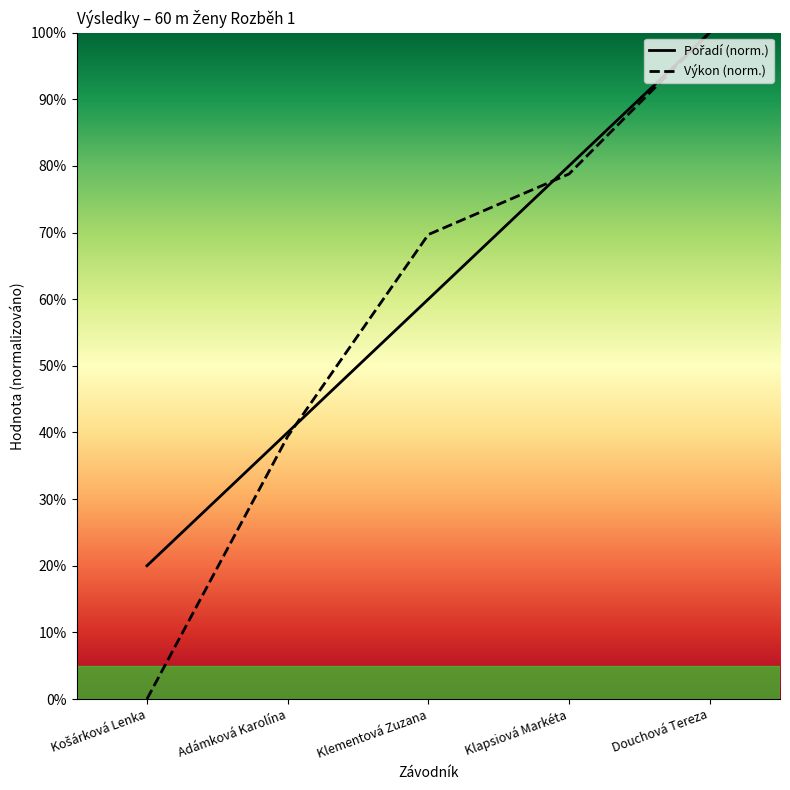

True or false: Výkon has a value of 103.3 at Klementová Zuzana.

False